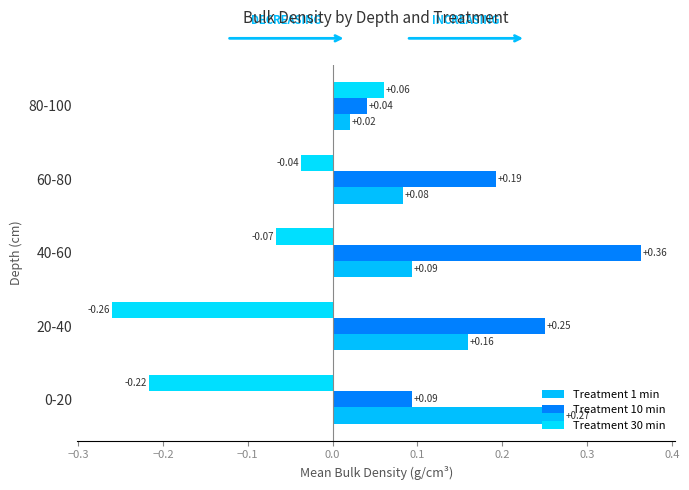

Where is Treatment 30 min nearest to the value 0?

60-80